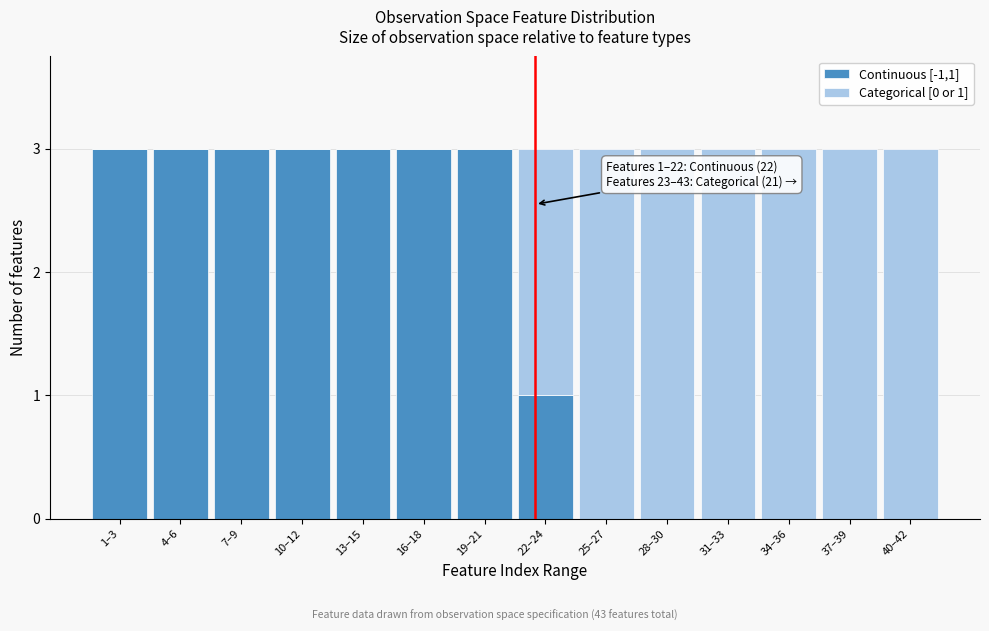

Reading left to right, transcribe the values for Continuous [-1,1].

1–3=3	4–6=3	7–9=3	10–12=3	13–15=3	16–18=3	19–21=3	22–24=1	25–27=0	28–30=0	31–33=0	34–36=0	37–39=0	40–42=0